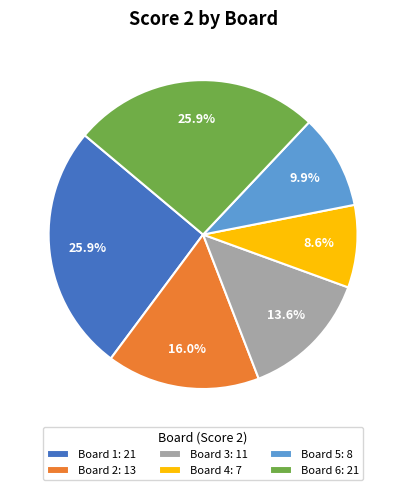

True or false: Board 2 accounts for 3% of the total.

False